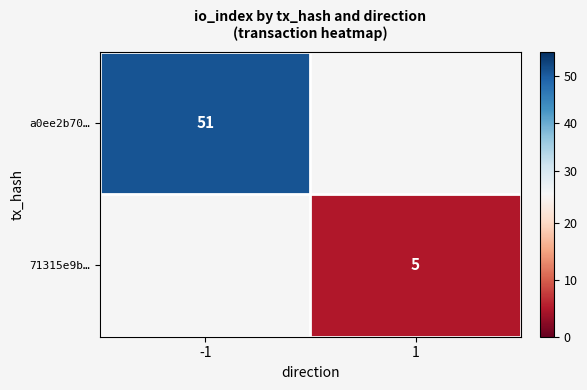

True or false: a0ee2b70… has a value of 71 at -1.

False